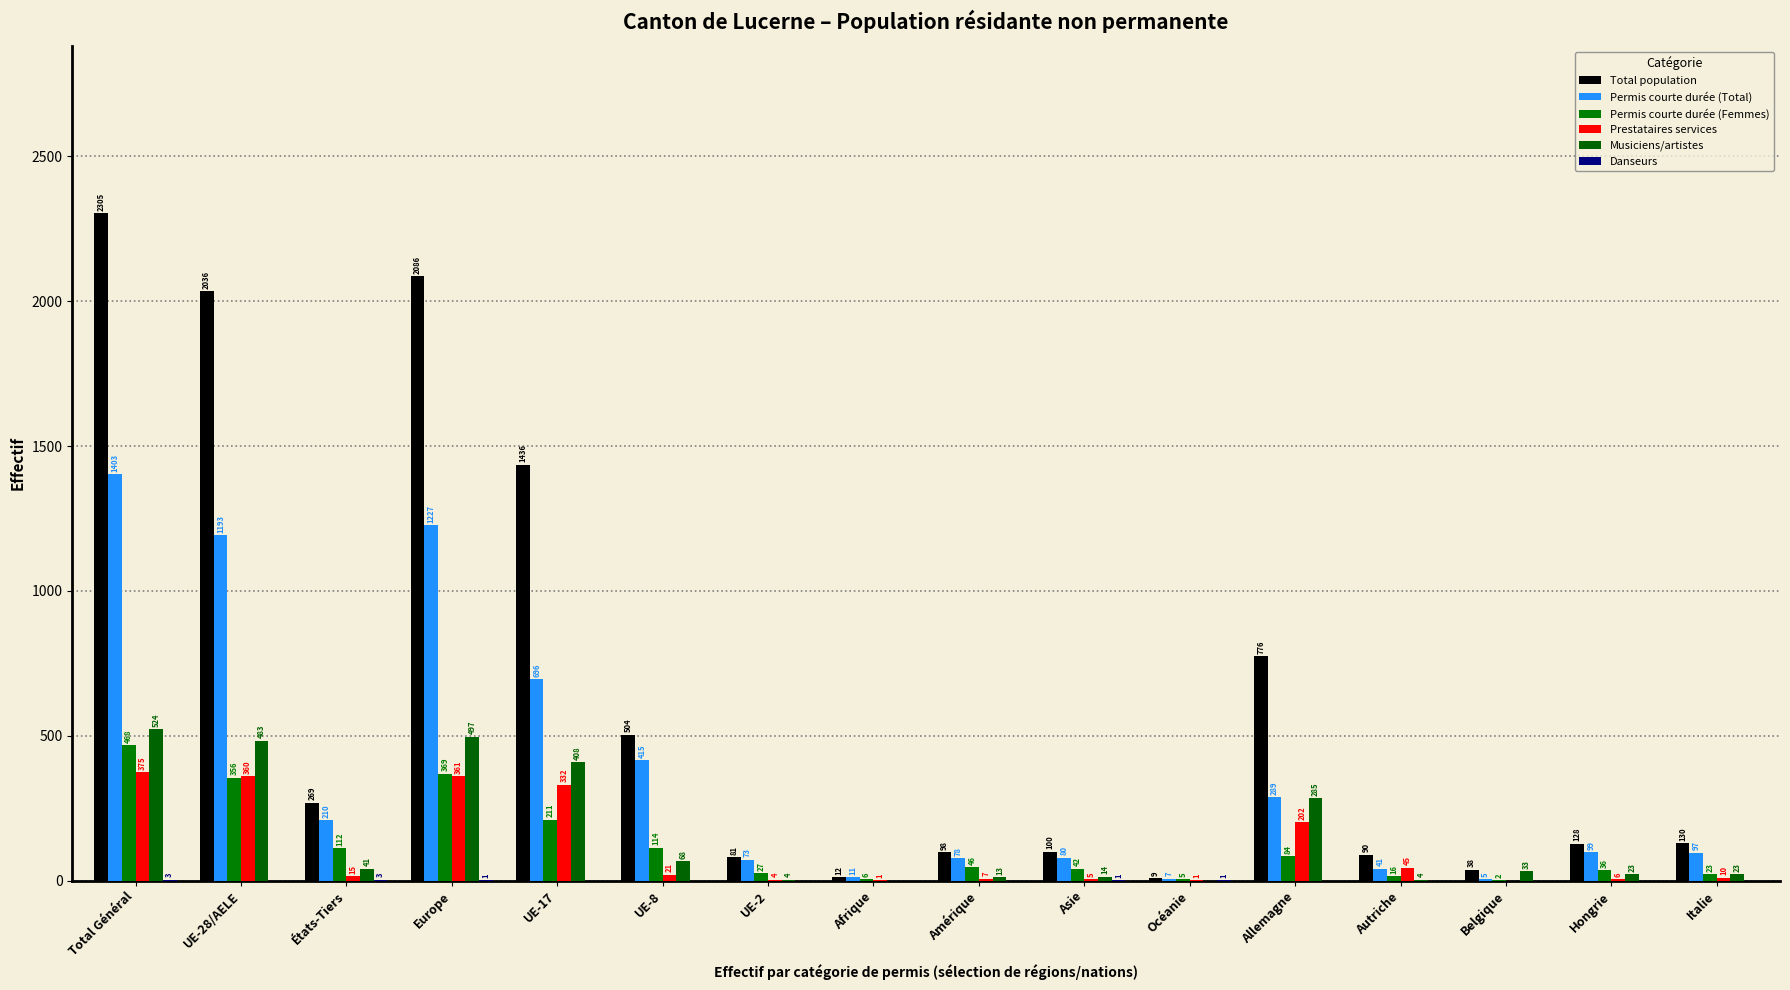

Reading left to right, what are all the values shown in this chart?

Total population: 2305	2036	269	2086	1436	504	81	12	98	100	9	776	90	38	128	130
Permis courte durée (Total): 1403	1193	210	1227	696	415	73	11	78	80	7	289	41	5	99	97
Permis courte durée (Femmes): 468	356	112	369	211	114	27	6	46	42	5	84	16	2	36	23
Prestataires services: 375	360	15	361	332	21	4	1	7	5	1	202	45	0	6	10
Musiciens/artistes: 524	483	41	497	408	68	4	0	13	14	0	285	4	33	23	23
Danseurs: 3	0	3	1	0	0	0	0	0	1	1	0	0	0	0	0